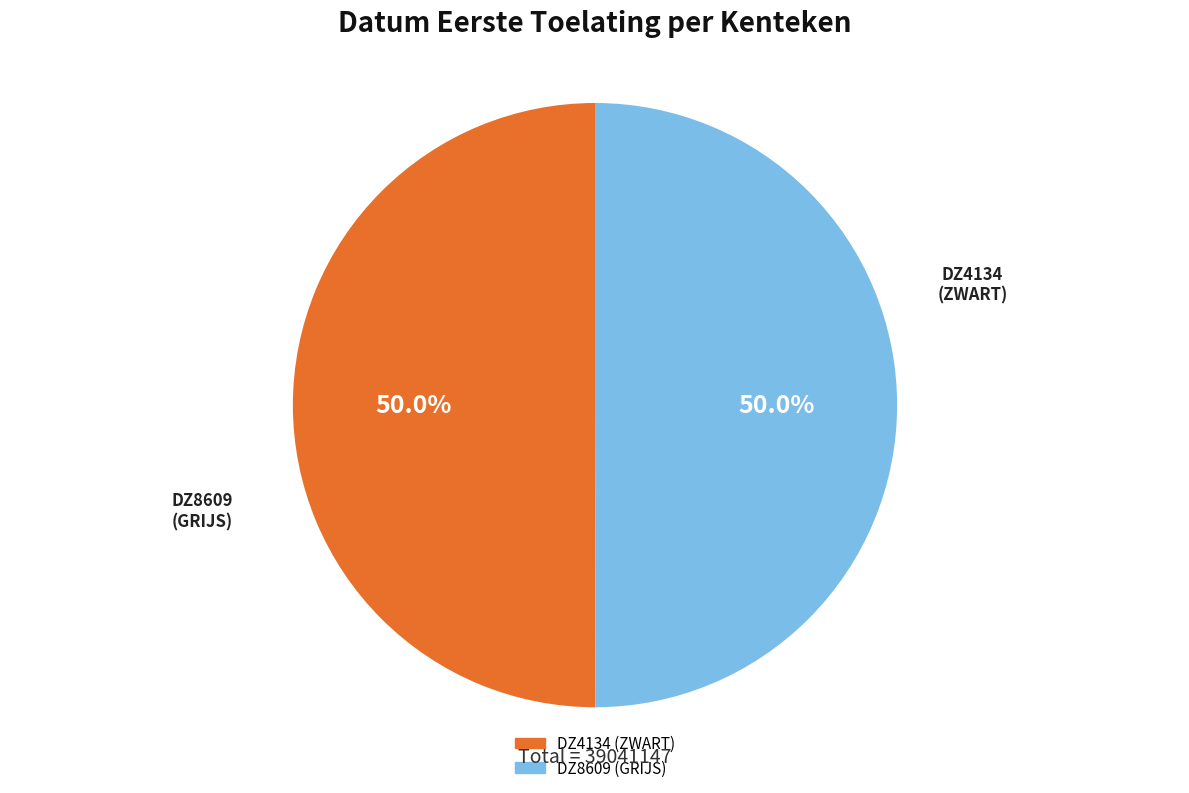

Approximately how many times larger is the value at DZ4134 (ZWART) compared to DZ8609 (GRIJS)?

1.0